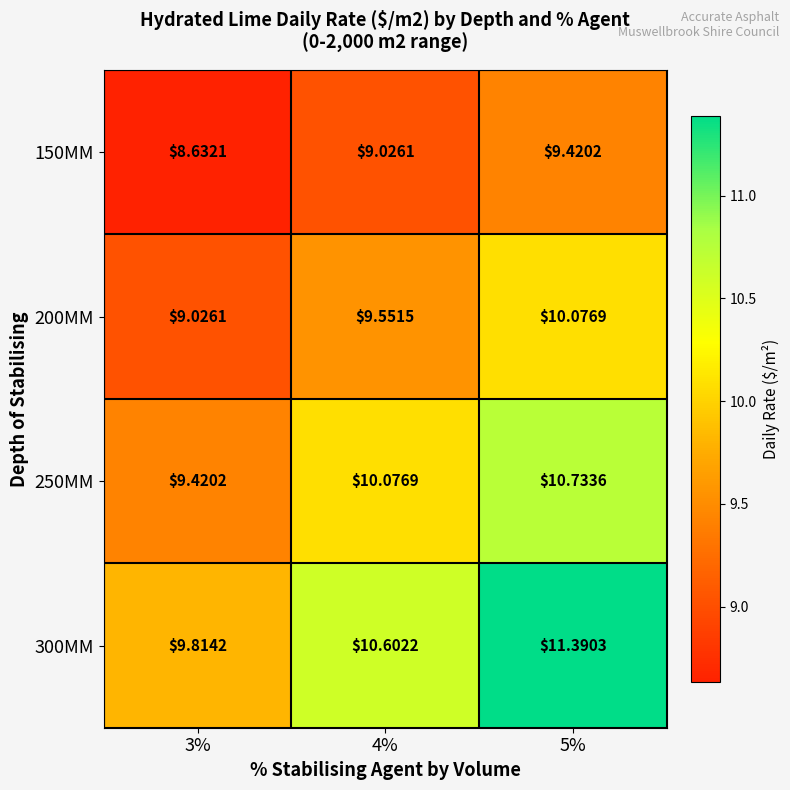

Is the value of 300MM at 3% greater than the value of 250MM at 5%?

No